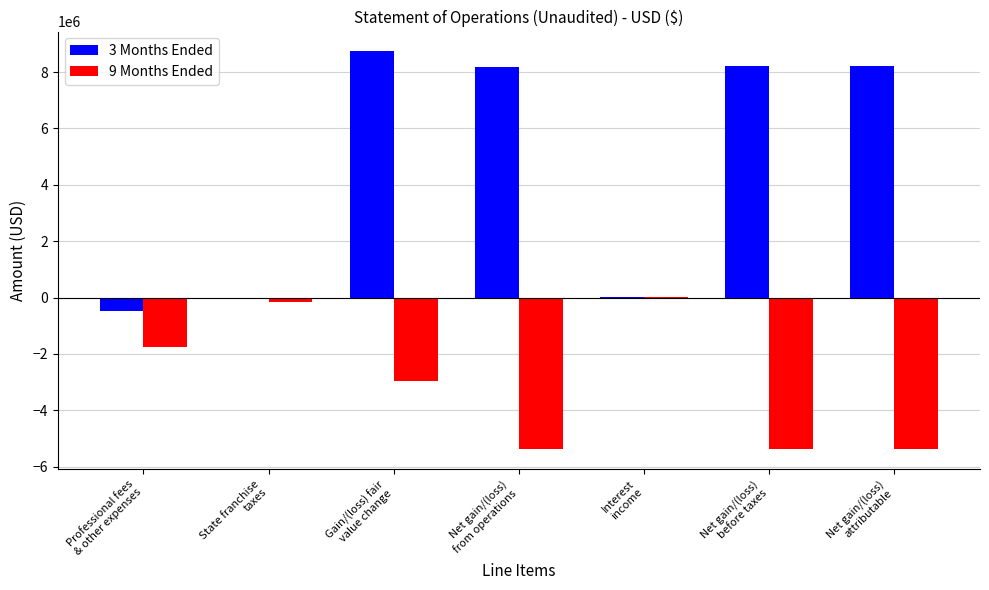

The 9 Months Ended series shows -3045029 at Net gain/(loss)
before taxes. True or false?

False